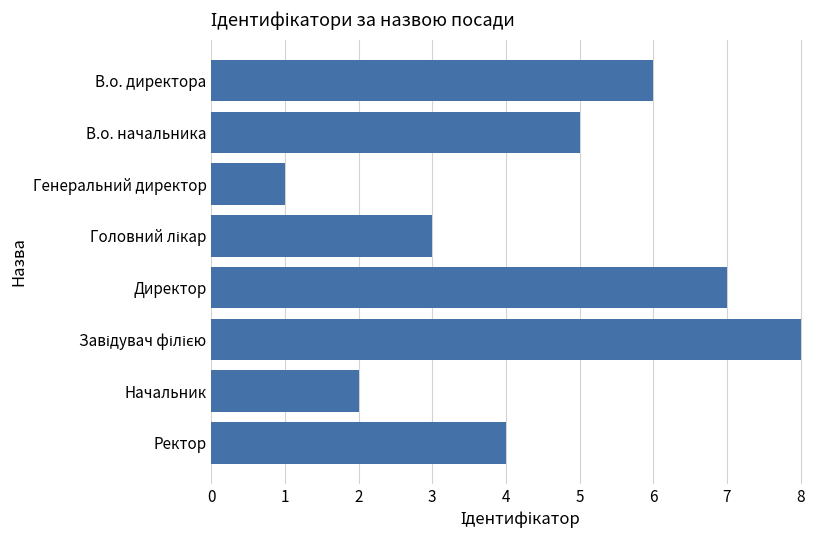

The value at Генеральний директор is 0. True or false?

False